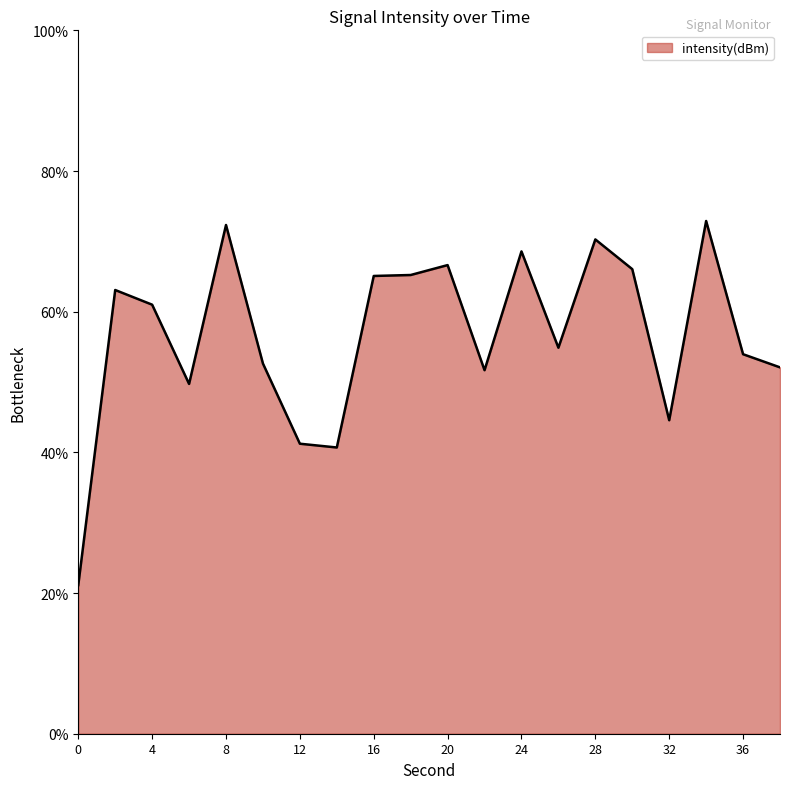

What is the difference between the maximum and minimum values?

51.8